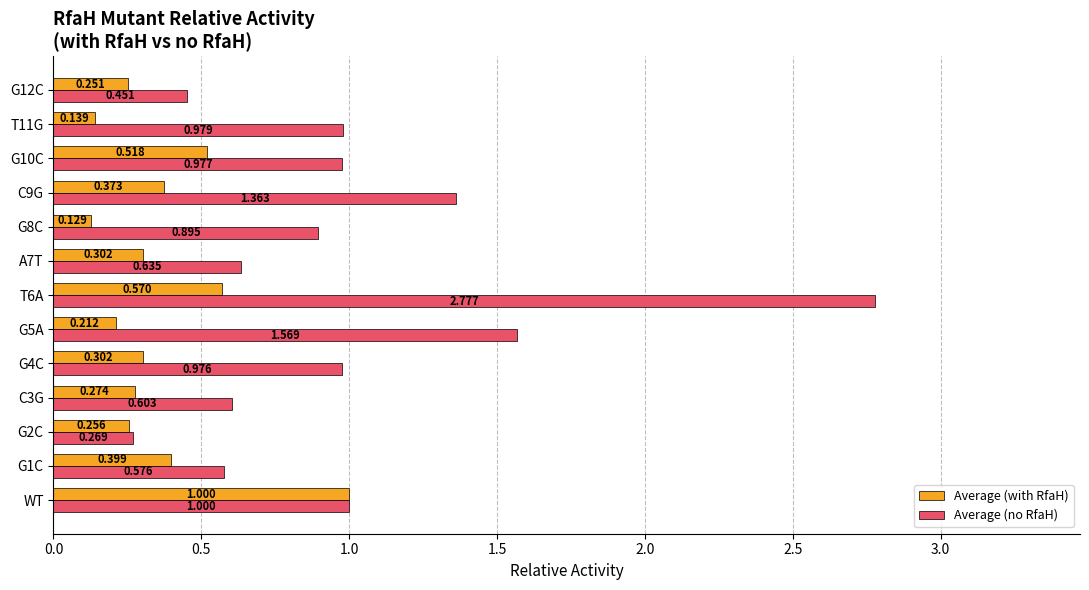

Which series changed the most between C3G and T11G?

Average (no RfaH)